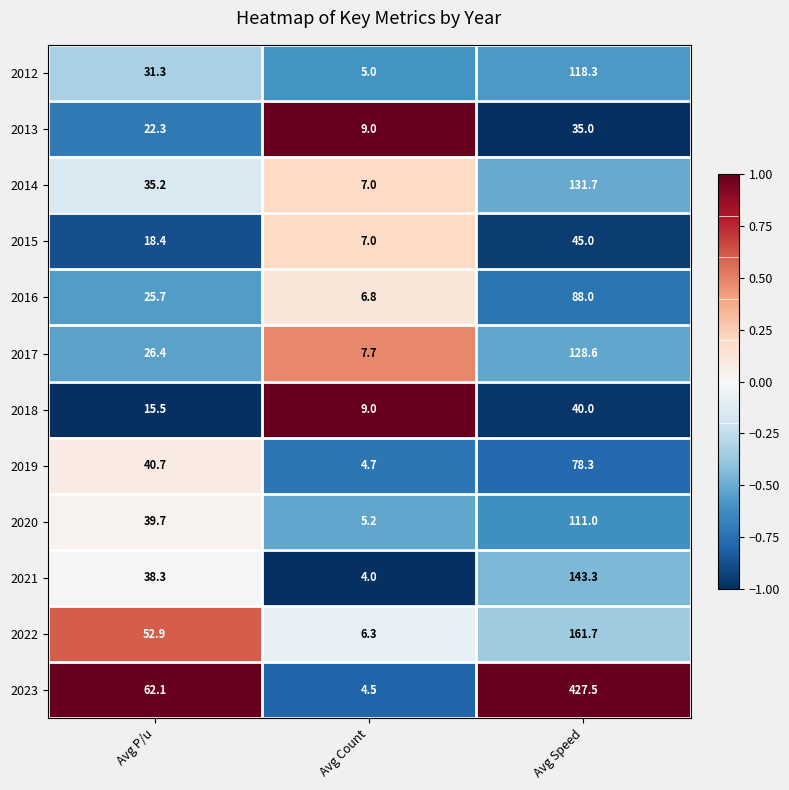

What is the average value of the 2022 series?

73.6